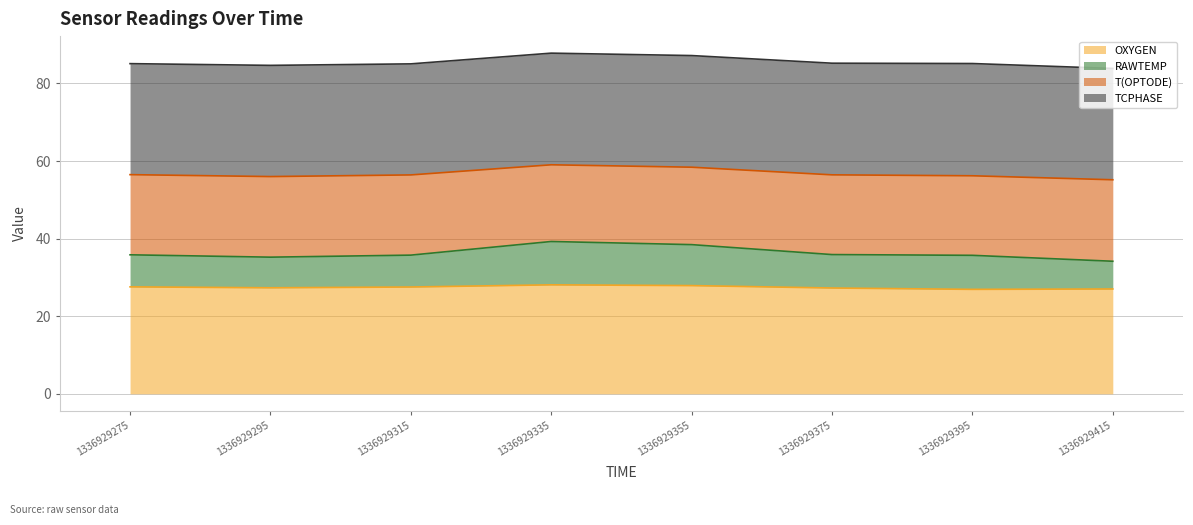

Read the OXYGEN value at 1336929375.

27.3